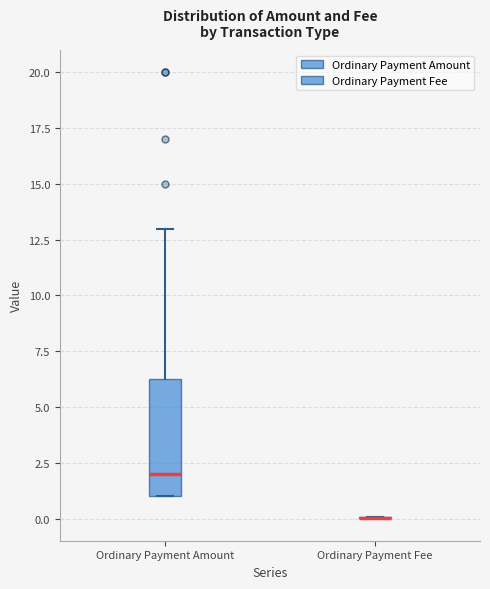

Comparing the boxes themselves (not the whiskers), which one is the tallest?

Ordinary Payment Amount